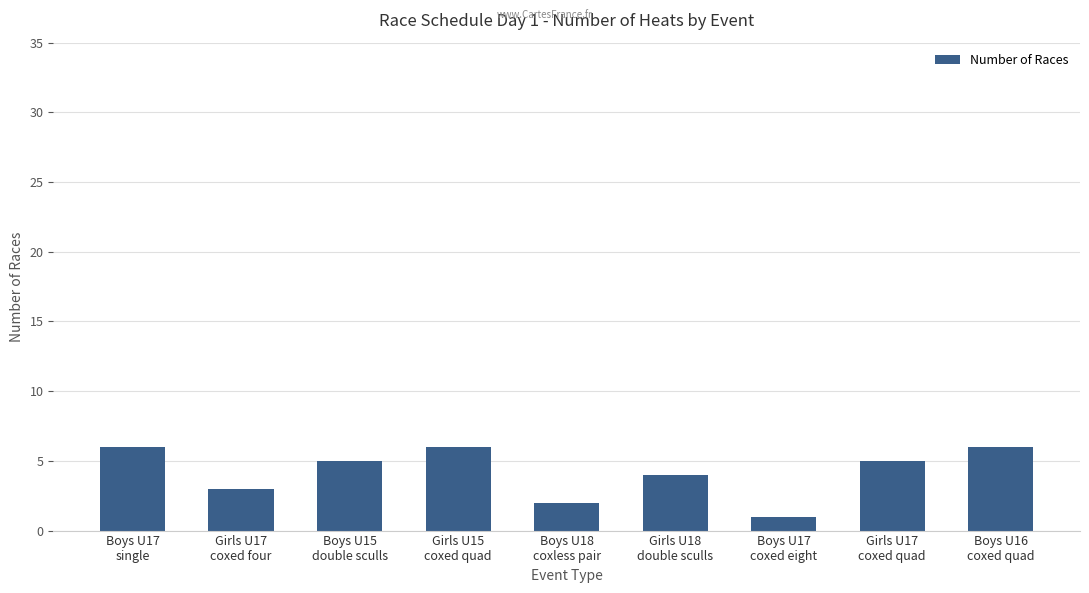

What is the difference between the values at Boys U17
single and Boys U17
coxed eight?

5